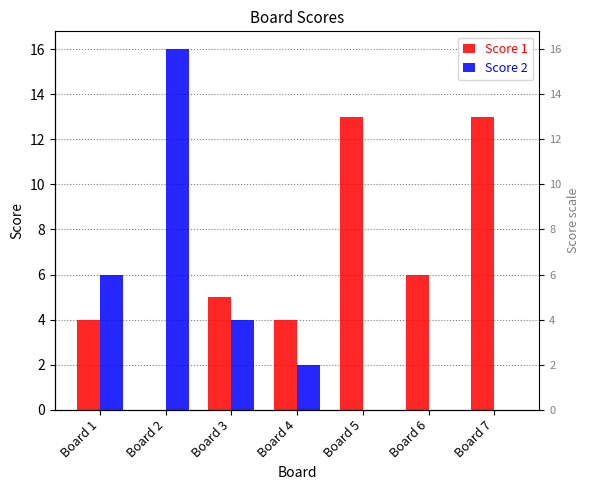

At how many categories does at least one series exceed 14?

1